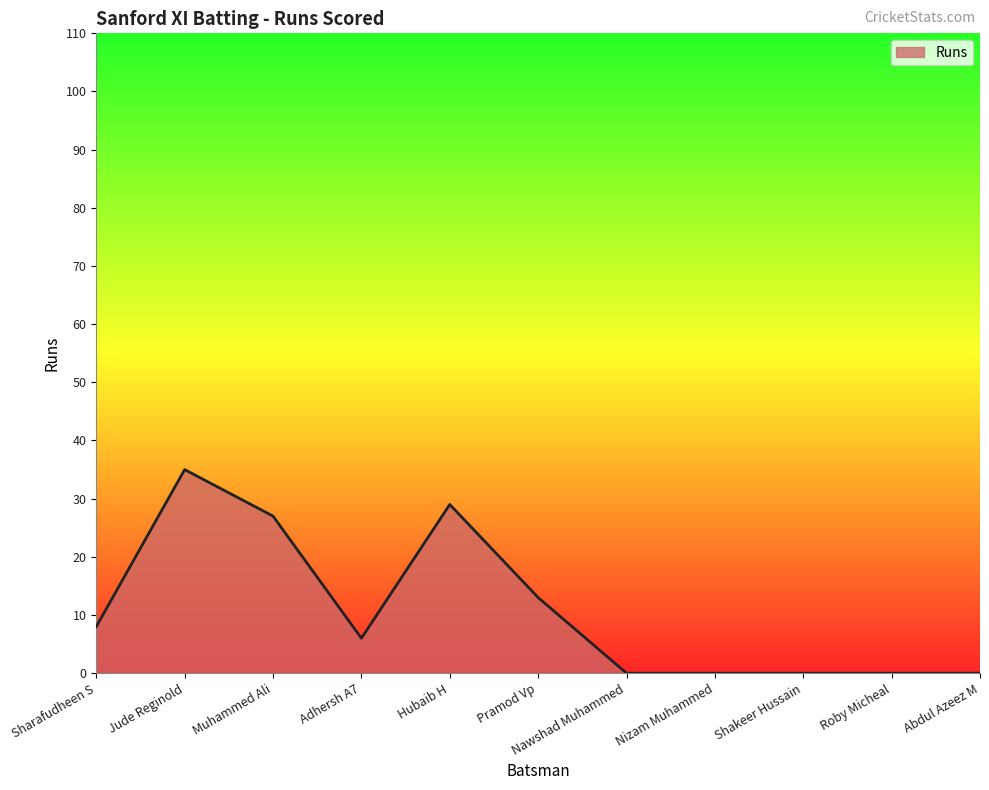

Reading left to right, transcribe all the data shown in this chart.

Sharafudheen S=8	Jude Reginold=35	Muhammed Ali=27	Adhersh A7=6	Hubaib H=29	Pramod Vp=13	Nawshad Muhammed=0	Nizam Muhammed=0	Shakeer Hussain=0	Roby Micheal=0	Abdul Azeez M=0